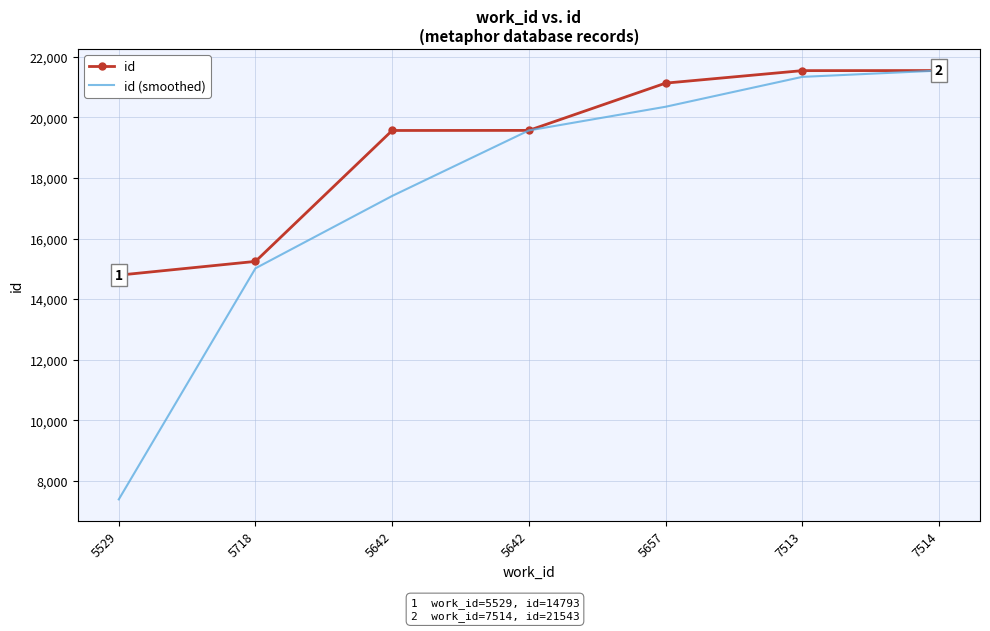

What are all the series names shown in the legend?

id, id (smoothed)